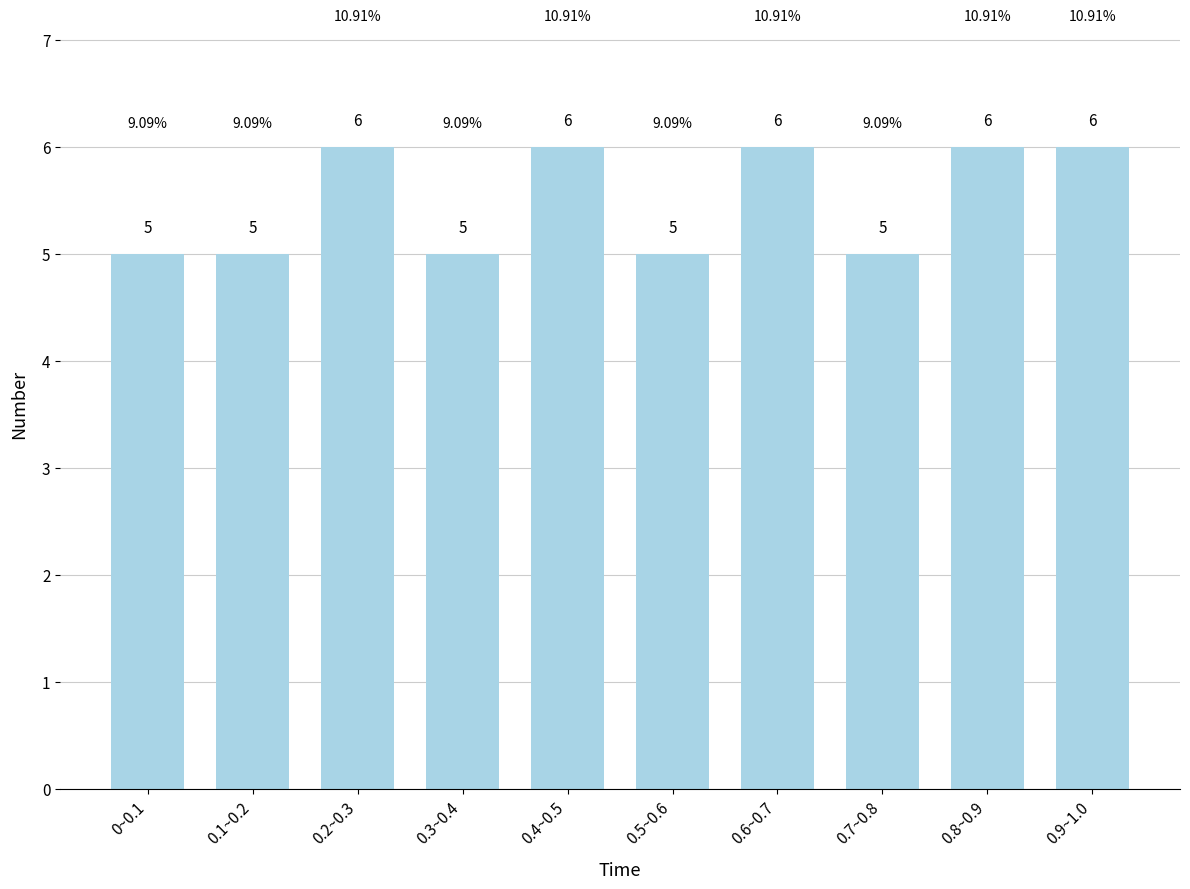

What is the ratio of the value at 0.7~0.8 to the value at 0.3~0.4?

1.0